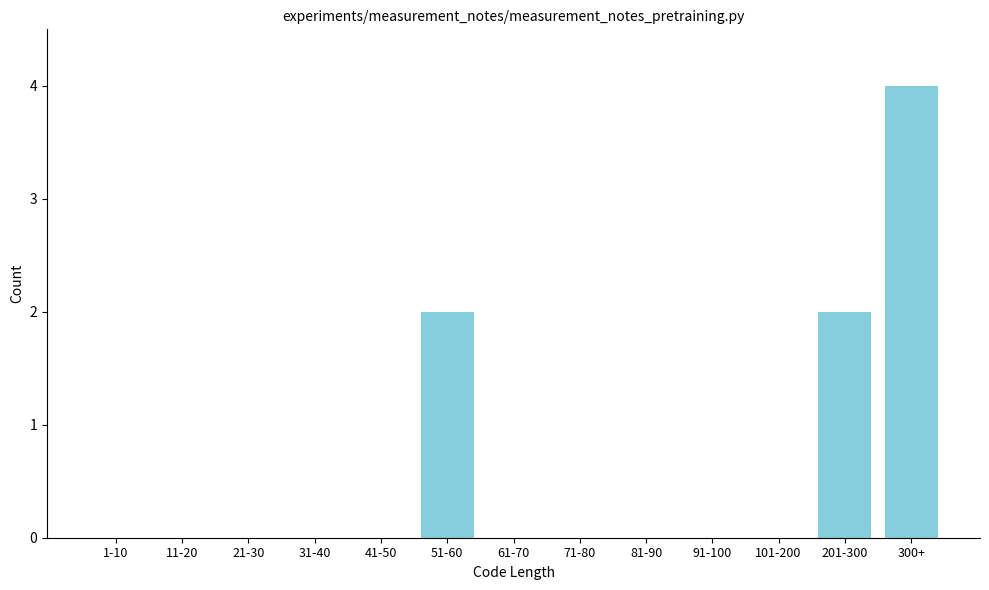

Reading left to right, transcribe all the data shown in this chart.

1-10=0	11-20=0	21-30=0	31-40=0	41-50=0	51-60=2	61-70=0	71-80=0	81-90=0	91-100=0	101-200=0	201-300=2	300+=4